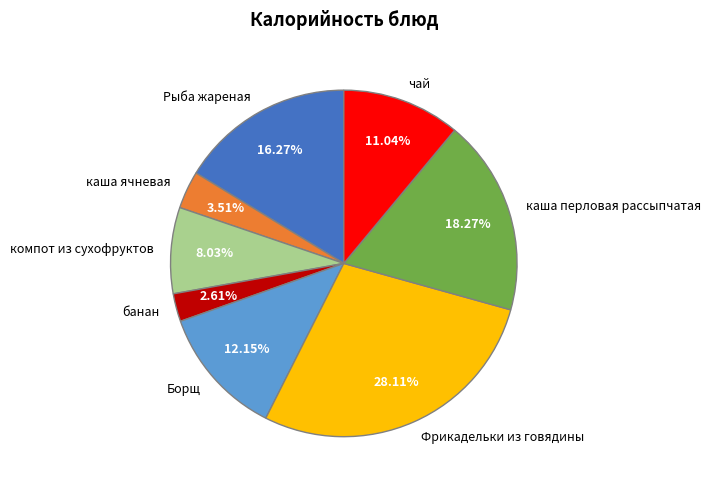

Does каша перловая рассыпчатая account for over 50% of the chart?

No